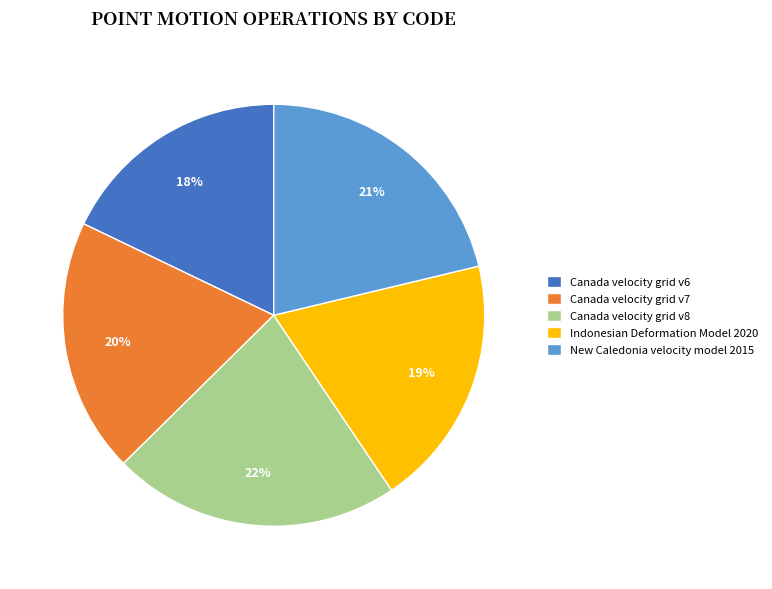

Does Canada velocity grid v8 represent more than half of the total?

No